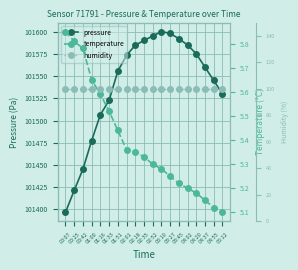

What is the sum of the humidity values at 02:01 and 03:10?

200.0